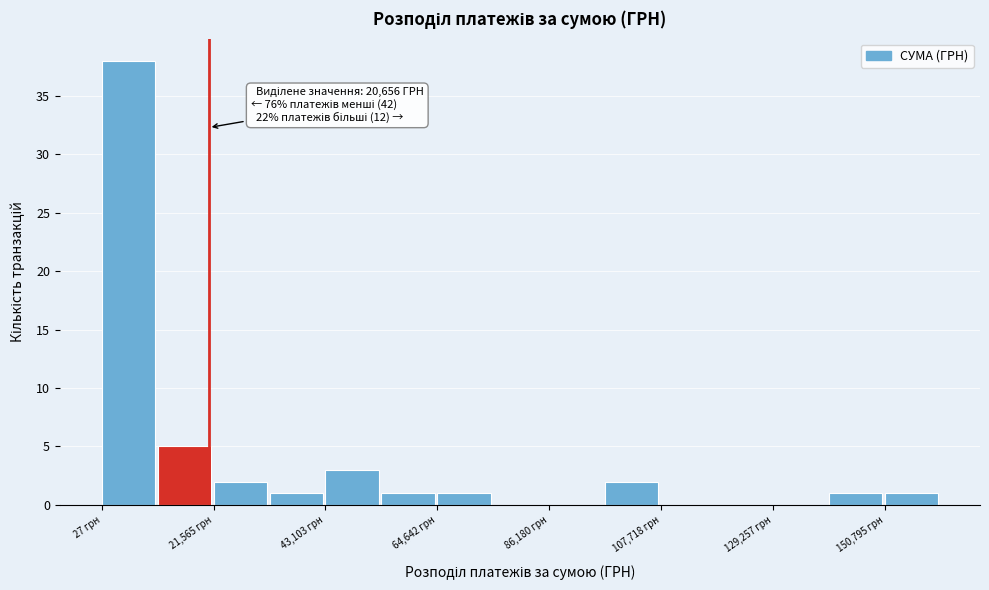

Read against the x-axis, roughly where is the centre of the tallest bar?

5000